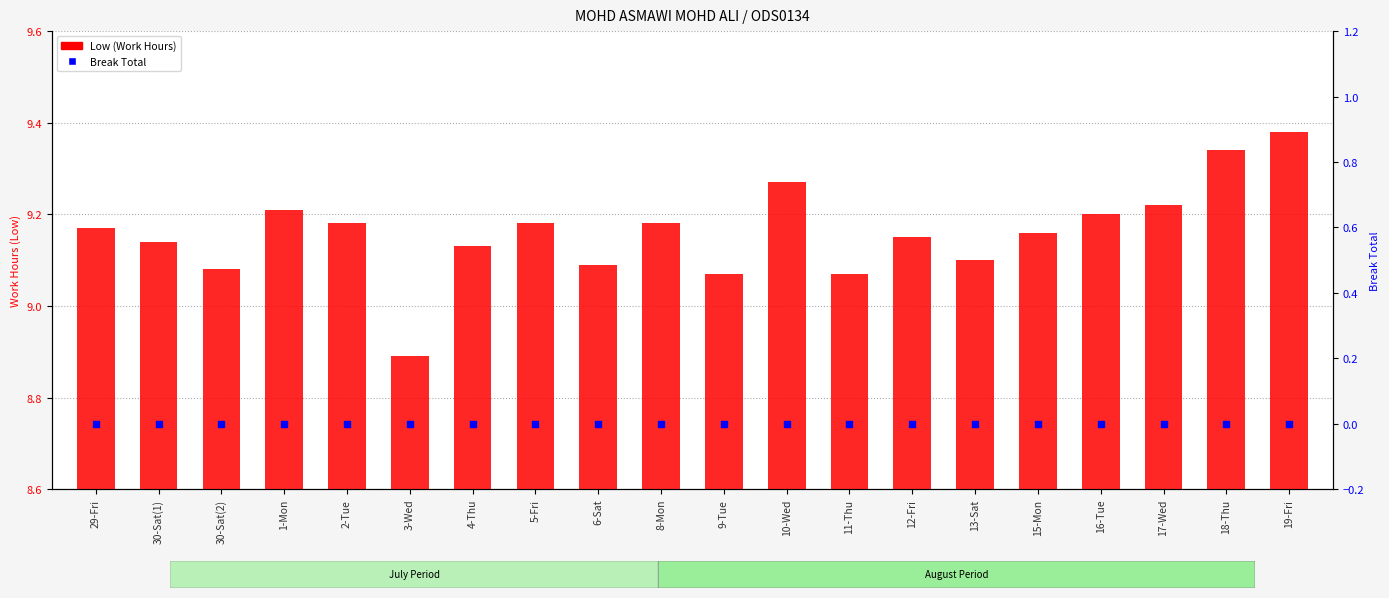

Which series has the largest total across all categories?

Low (Work Hours)